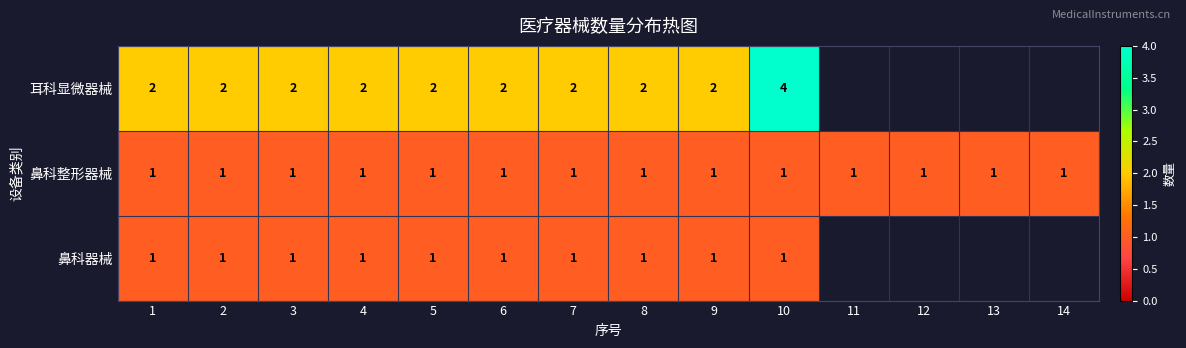

What is the total value across all series at 6?

4